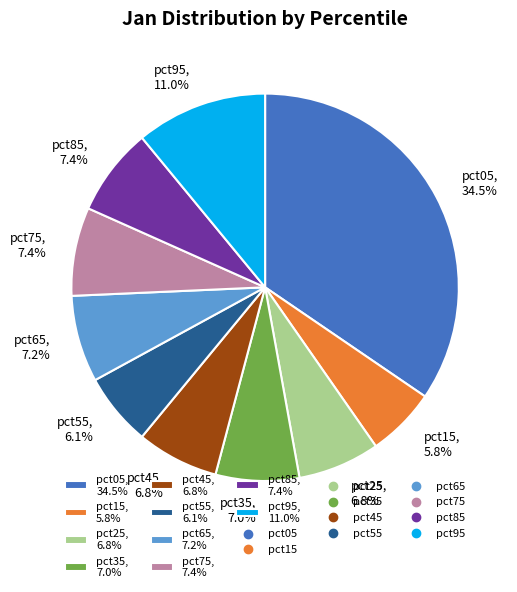

Count the number of slices in the pie.

10